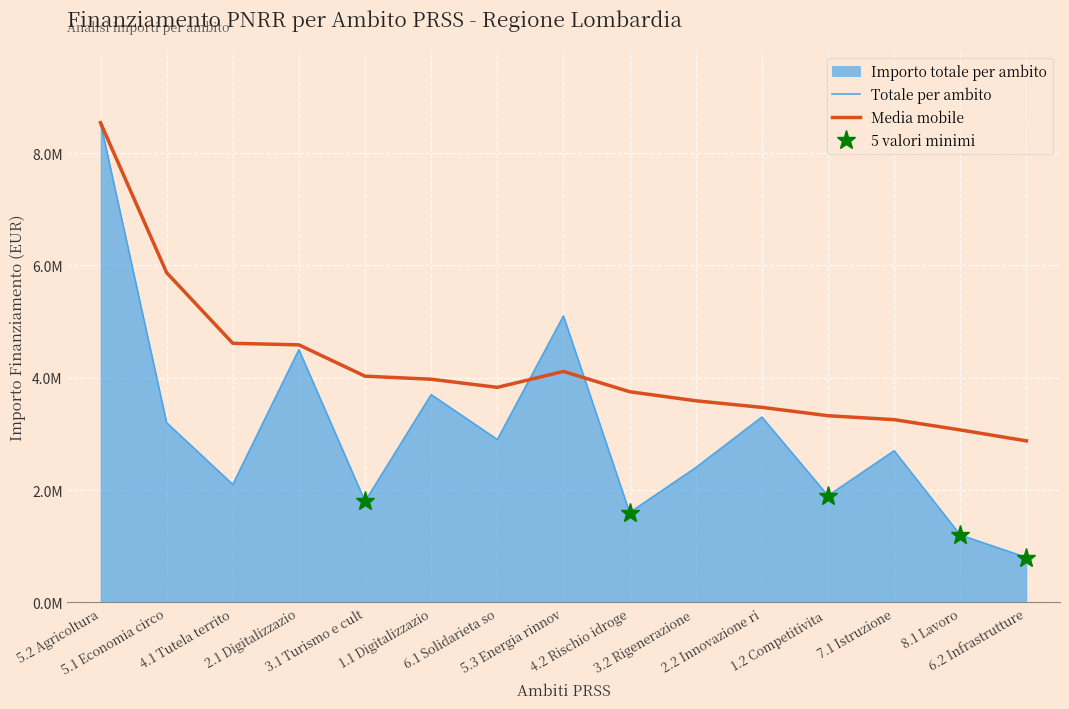

Between 4.1 Tutela territo and 8.1 Lavoro, which series saw the biggest shift?

Media mobile